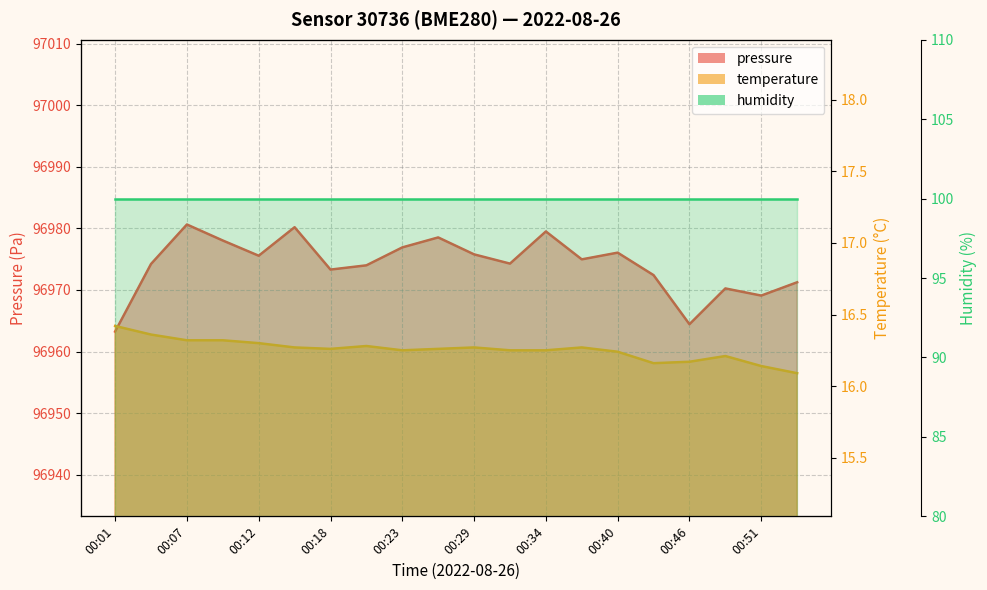

Between 00:37 and 00:54, which series saw the biggest shift?

pressure